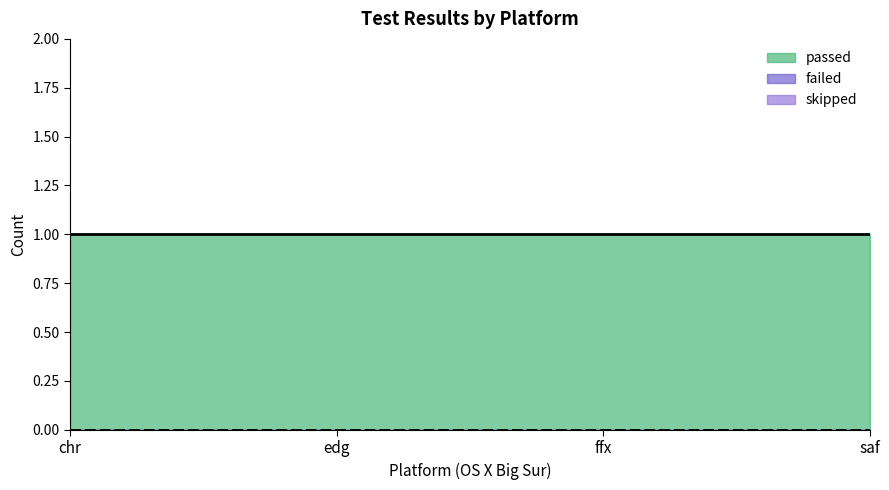

Between OS X_Big Sur_chrome_90.0 and OS X_Big Sur_firefox_88.0, which is larger?

OS X_Big Sur_chrome_90.0